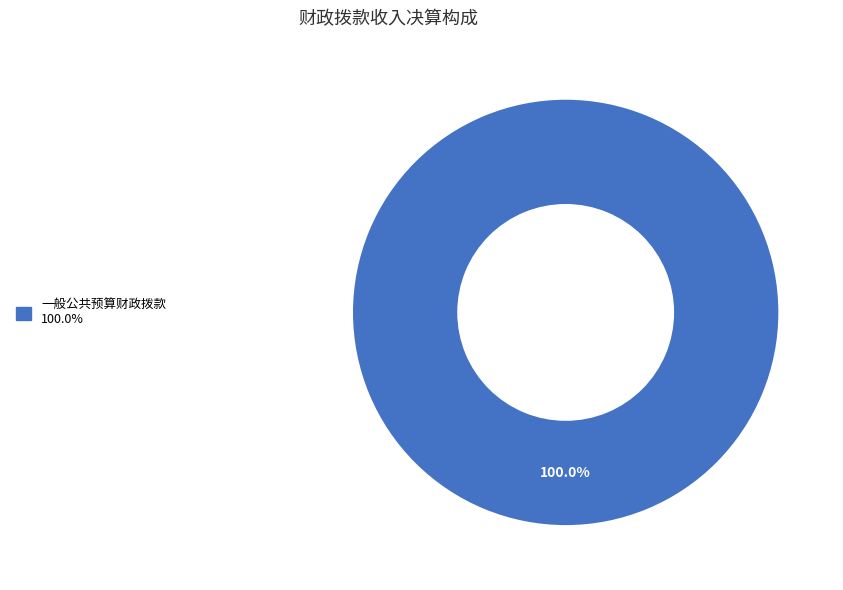

Is there any slice that represents more than half of the pie?

Yes